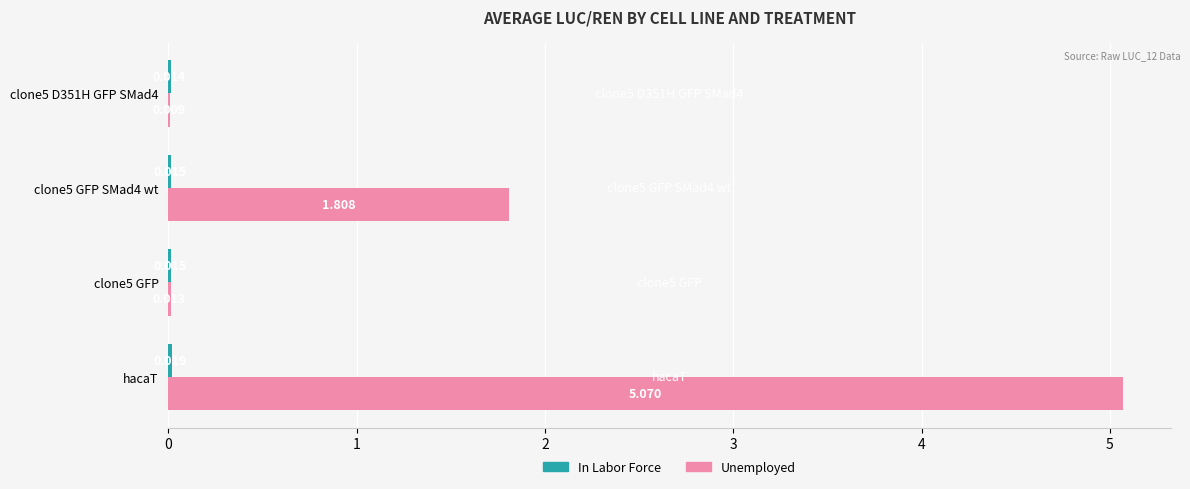

At which label does Unemployed reach its peak?

hacaT